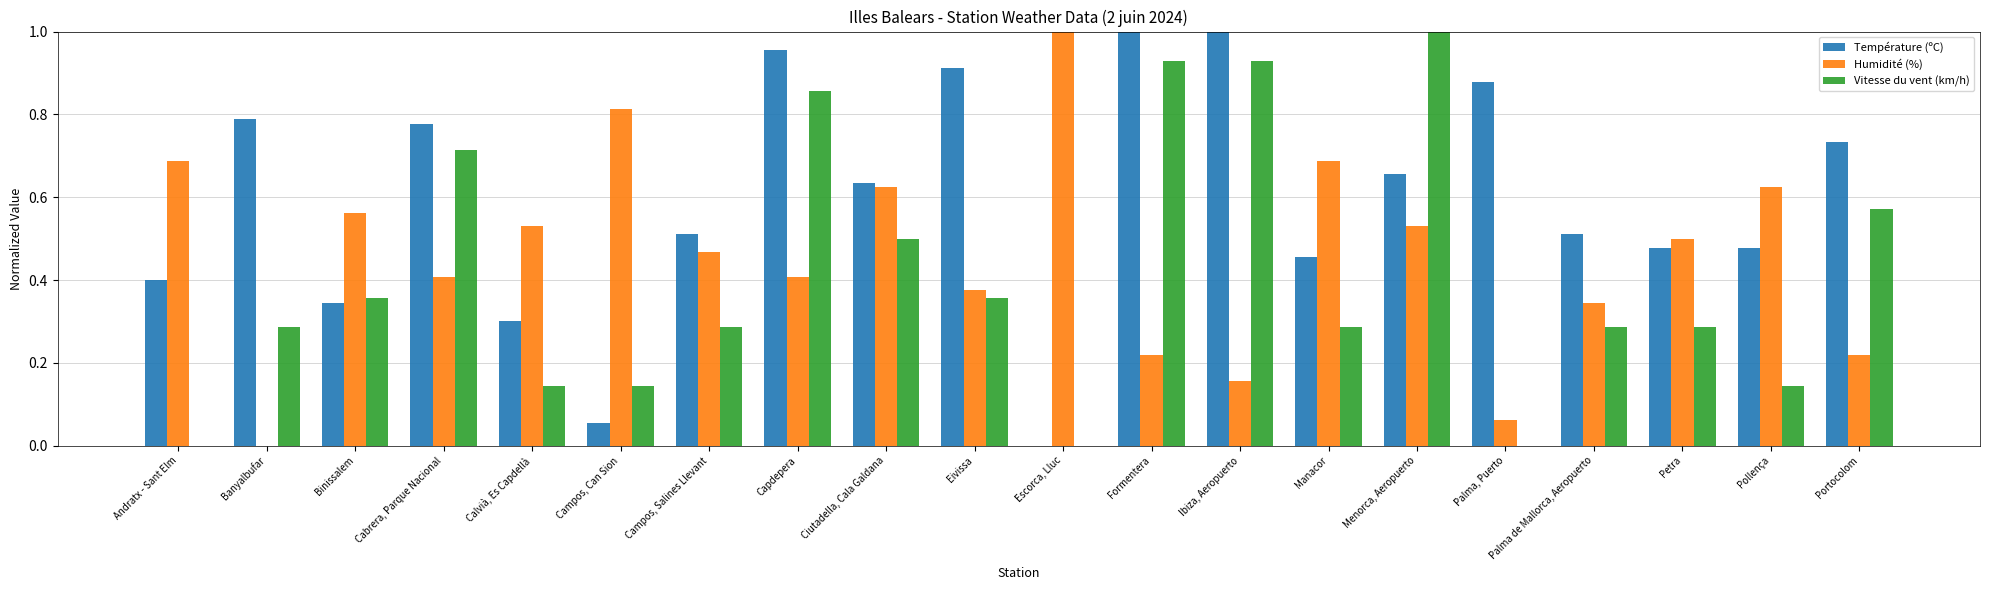

Which series changed the most between Banyalbufar and Capdepera?

Vitesse du vent (km/h)